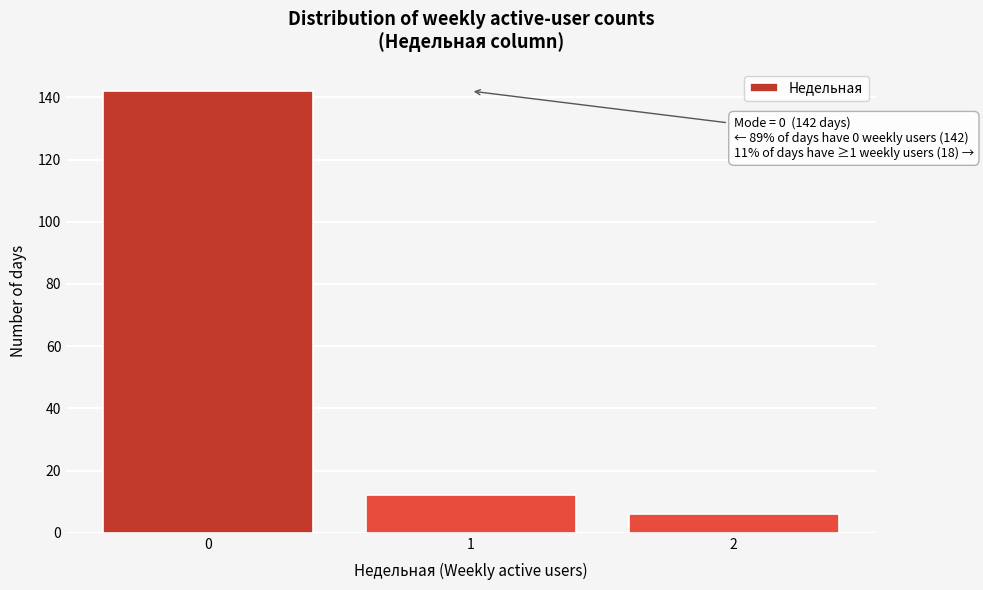

Which range on the x-axis has the tallest bar?

-0.5 to 0.5